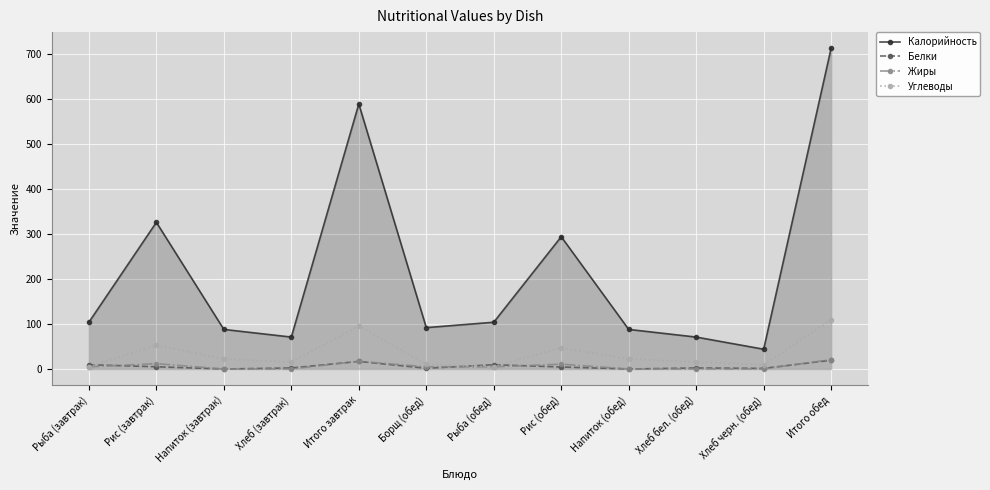

How many lines are shown in the chart?

4